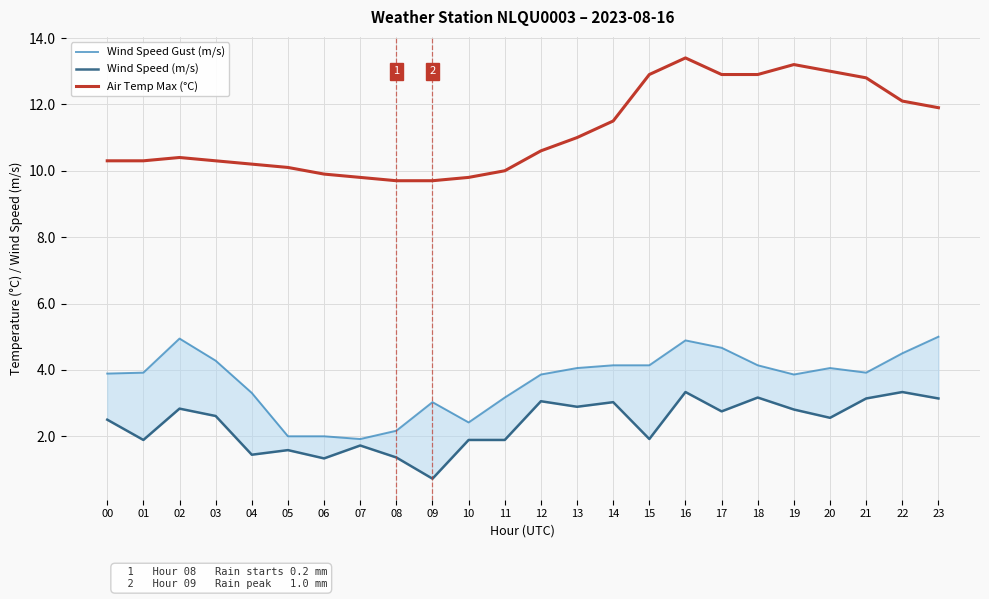

Rank the series at 15 from highest to lowest value.

Air Temp Max (°C), Wind Speed Gust (m/s), Wind Speed (m/s)